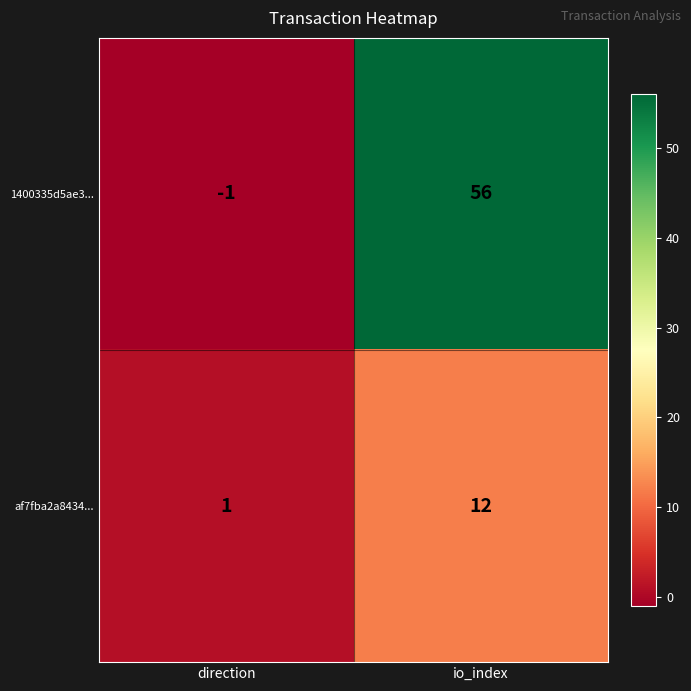

What is the total value across all series at io_index?

68